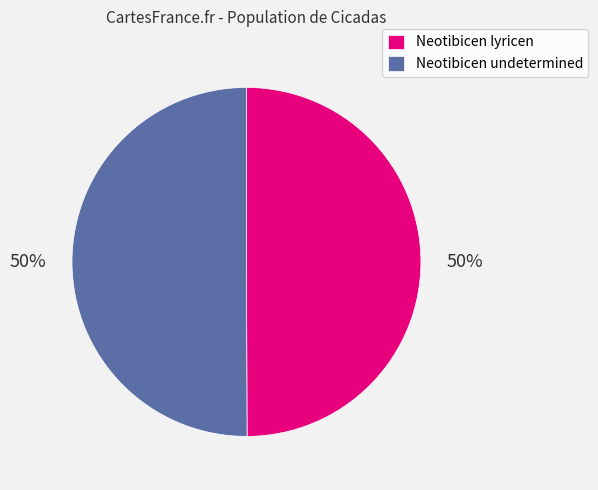

Count the number of slices in the pie.

2